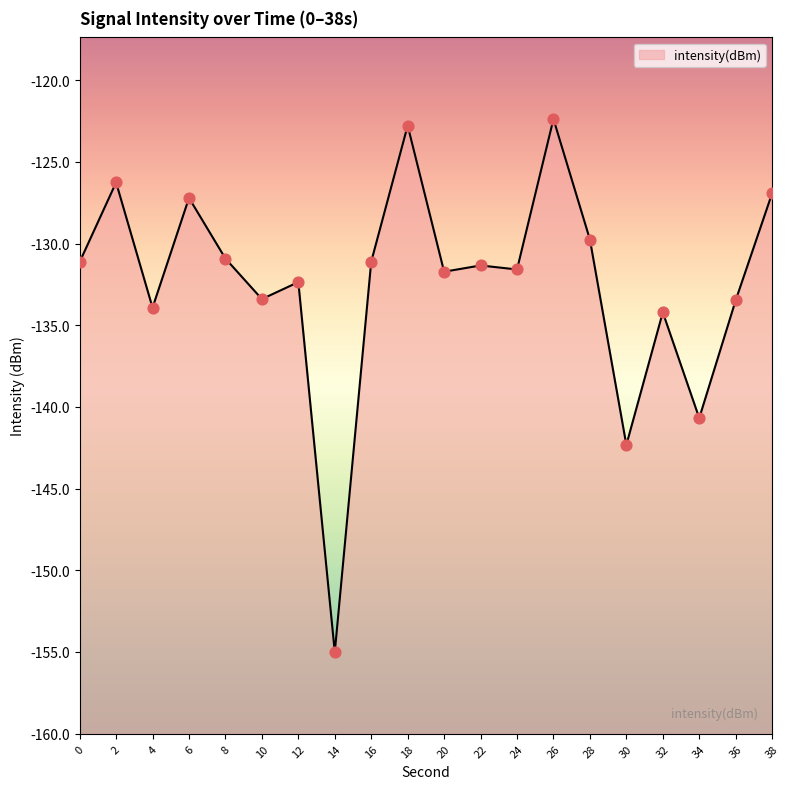

What is the change in value from 14 to 22?

+23.7